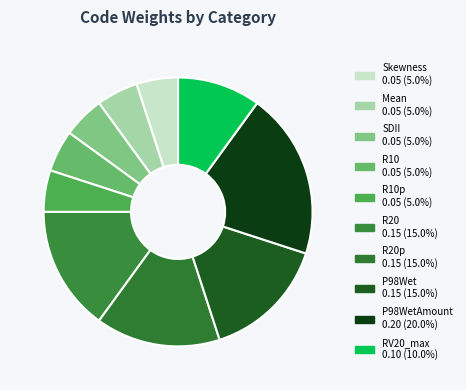

Count the number of slices in the pie.

10